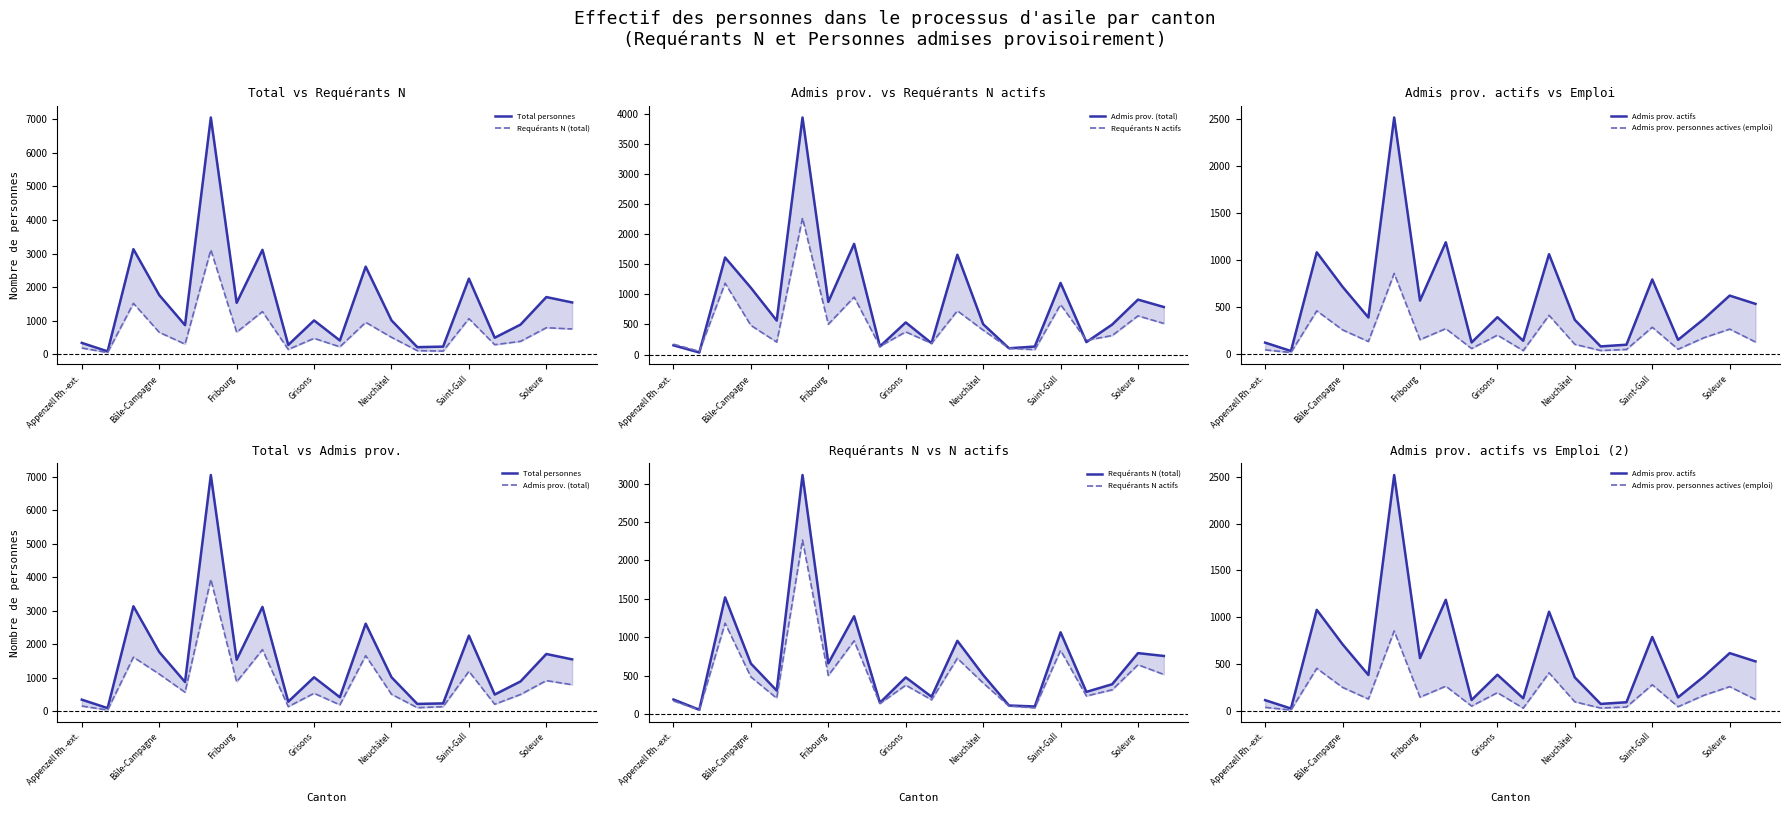

Is the value of Total personnes at Soleure greater than the value of Admis prov. (total) at 17?

Yes